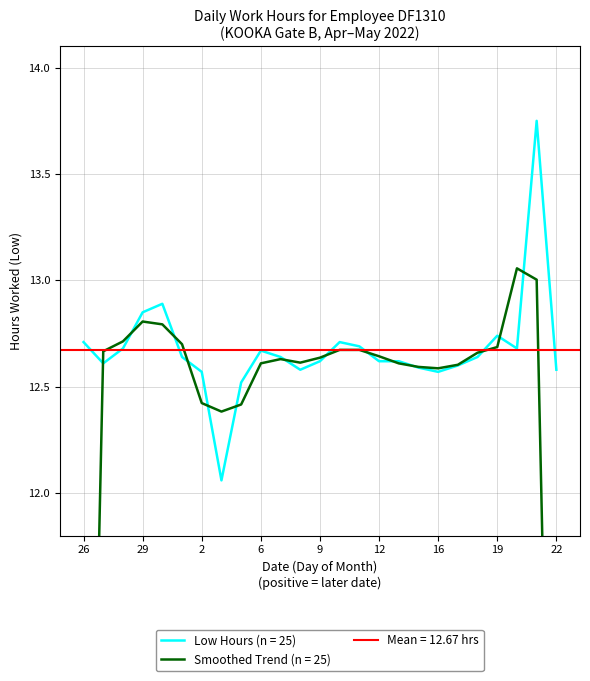

Does the chart display data point markers on the line(s)?

No